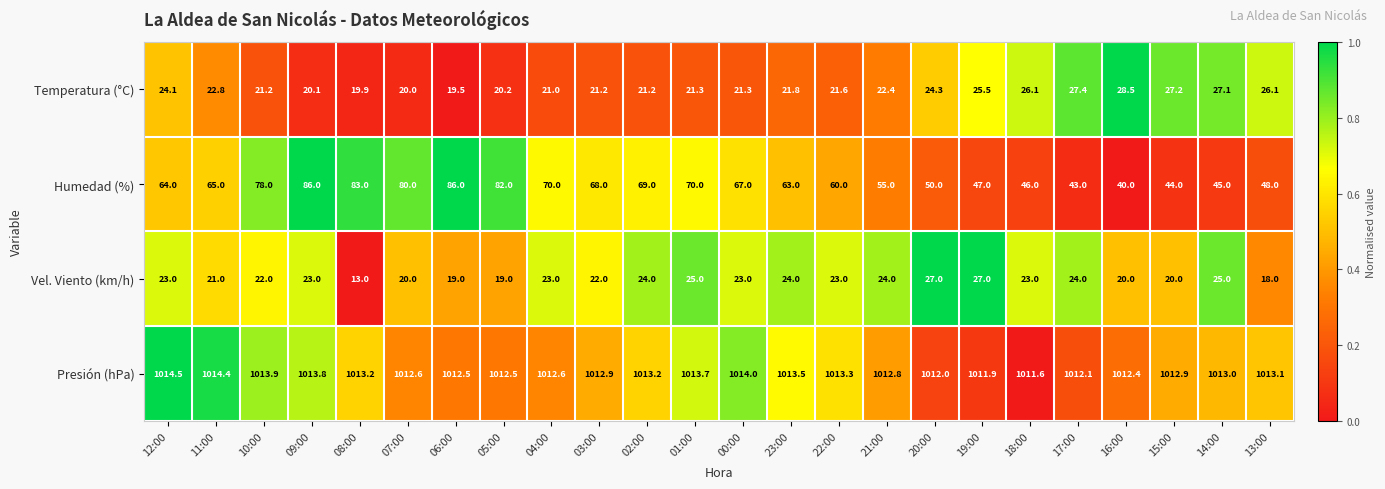

How many data points does each series have?

24